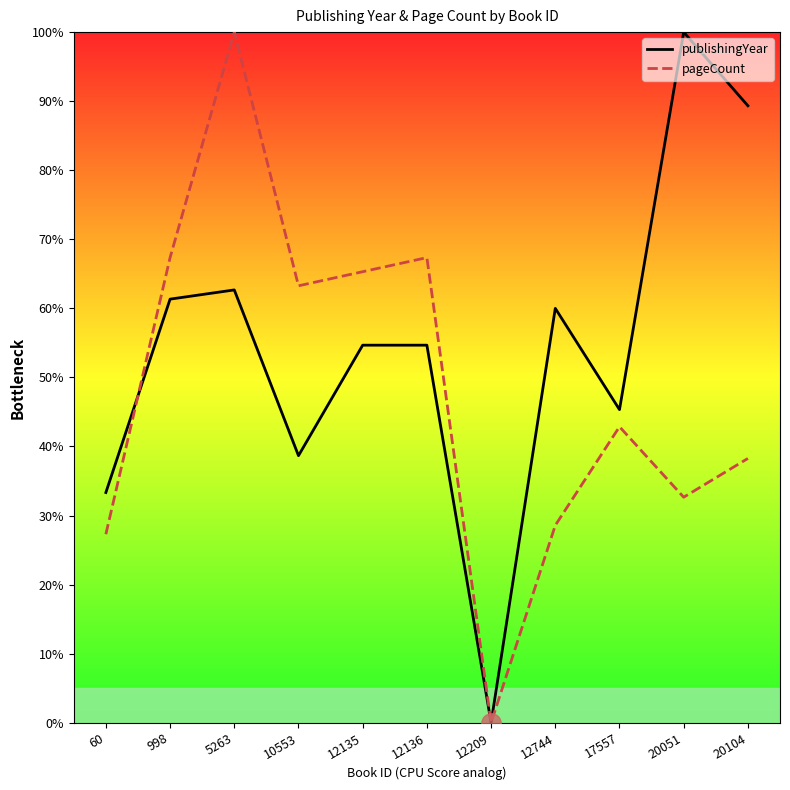

Does the chart have visible grid lines?

No